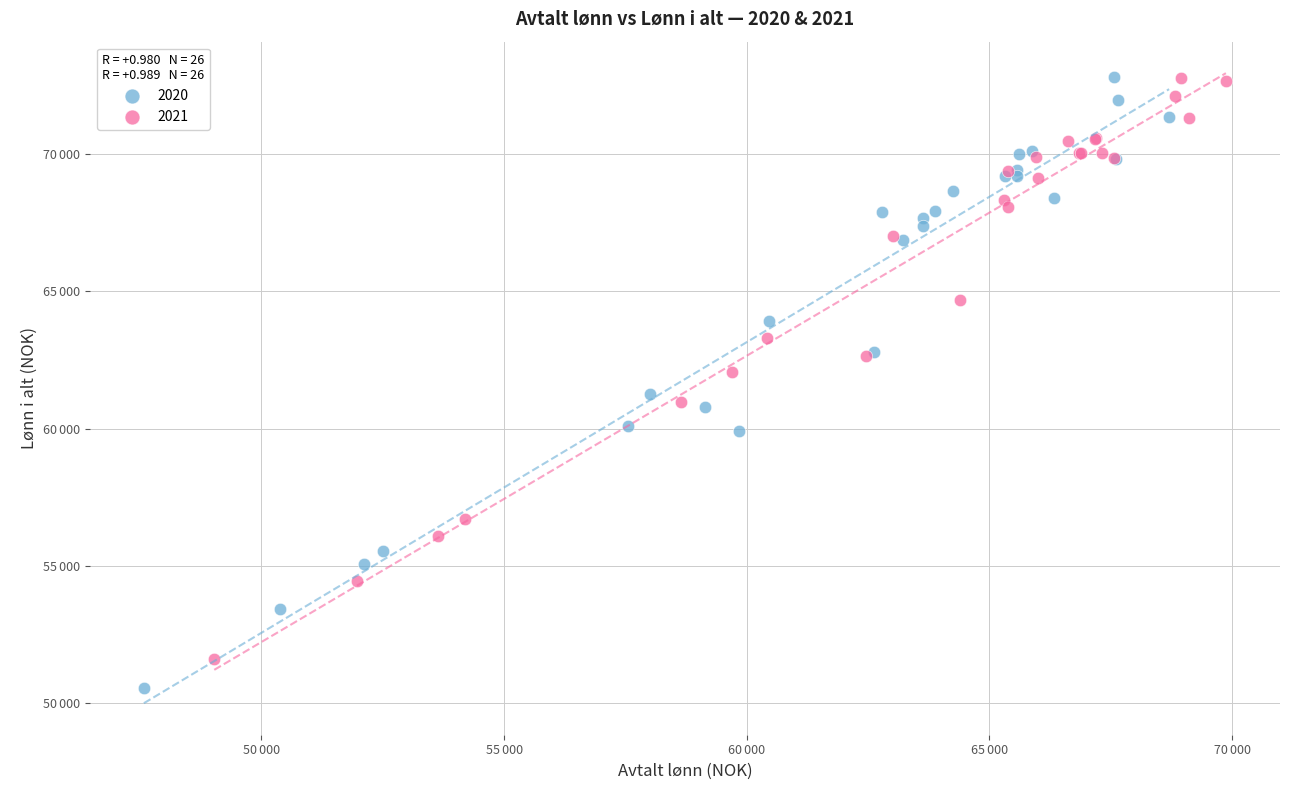

What are all the series names shown in the legend?

2020, 2021